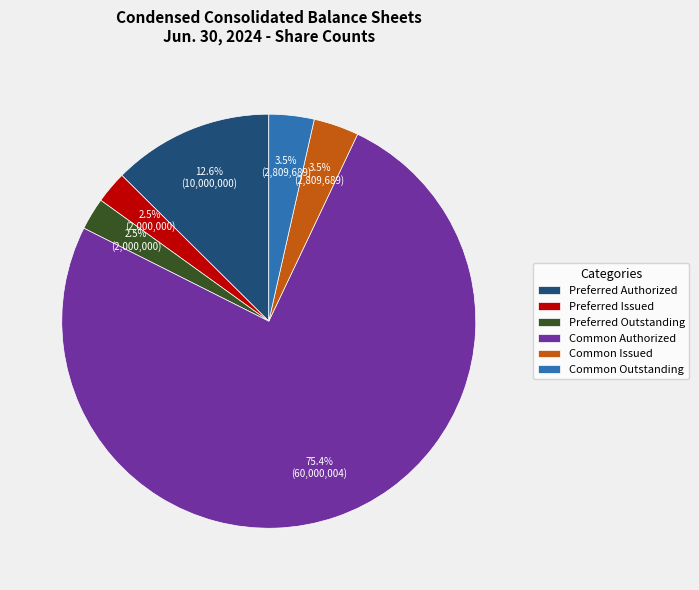

Do Preferred Authorized and Preferred Outstanding together represent more than half of the pie?

No